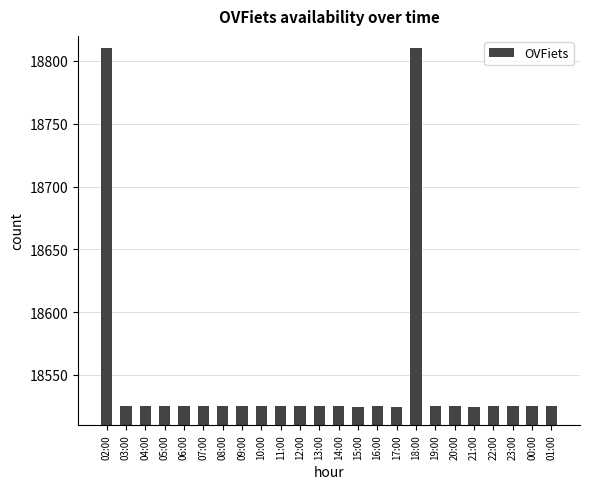

Count the number of data series in this chart.

1